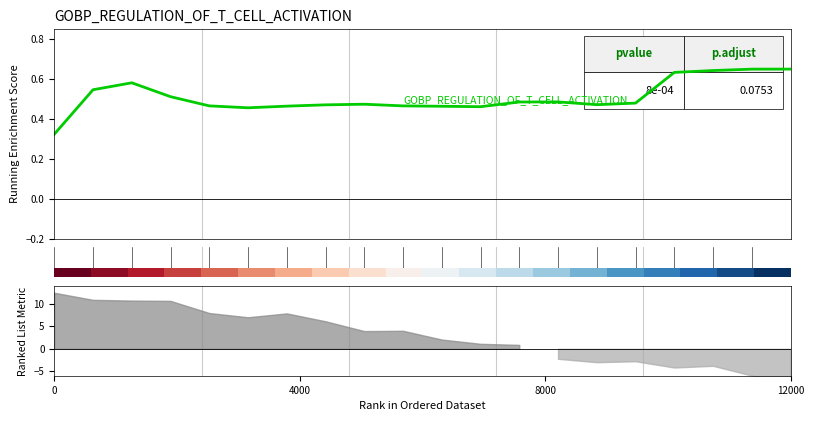

Does the chart display data point markers on the line(s)?

No